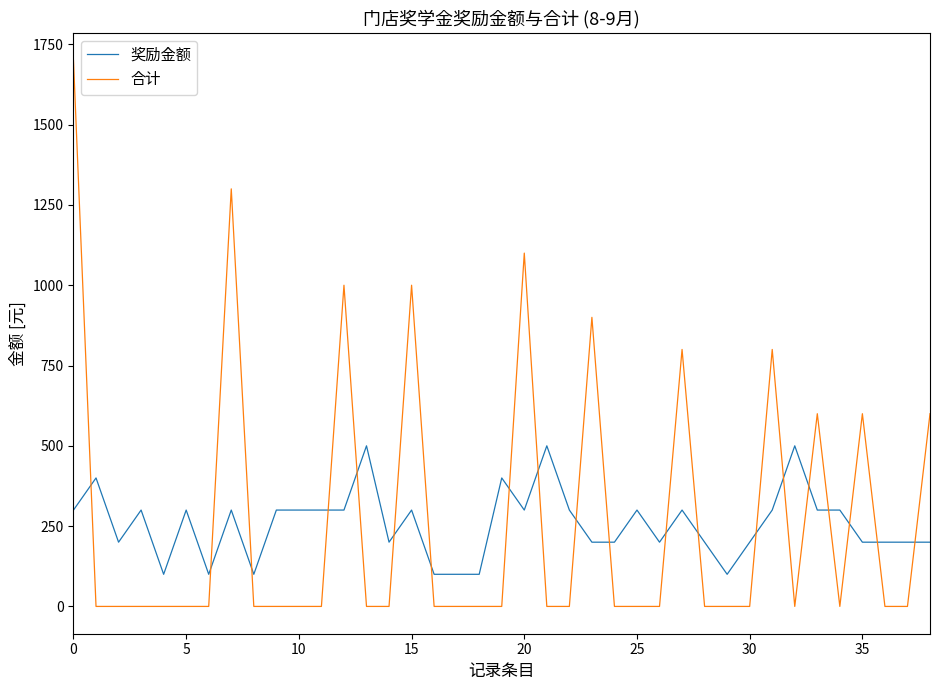

List the series in order of their peak value, highest first.

合计, 奖励金额